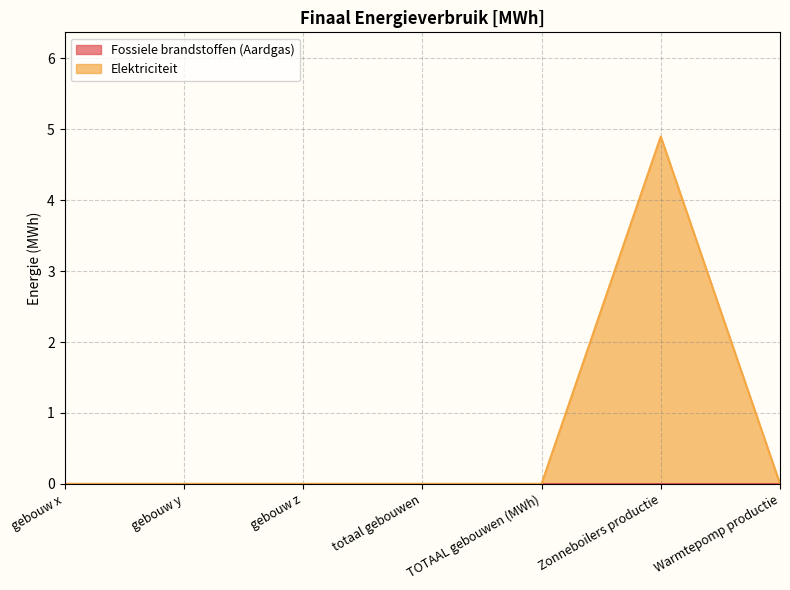

Where is the data nearest to the value 2?

gebouw x